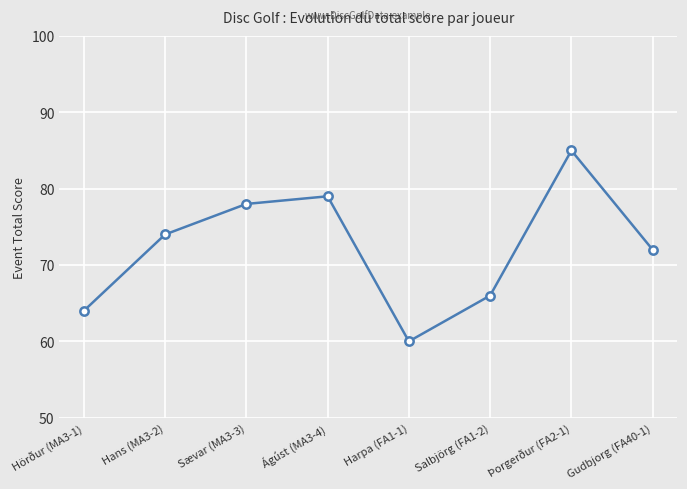

The value at Harpa (FA1-1) is 17. True or false?

False